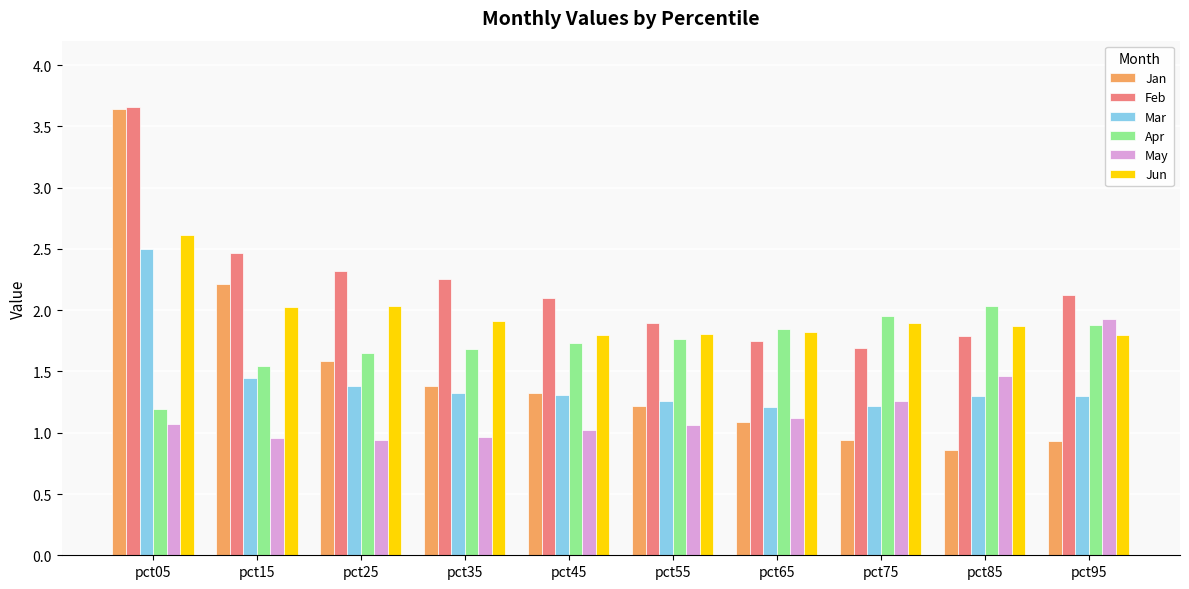

At how many categories does at least one series exceed 2?

7